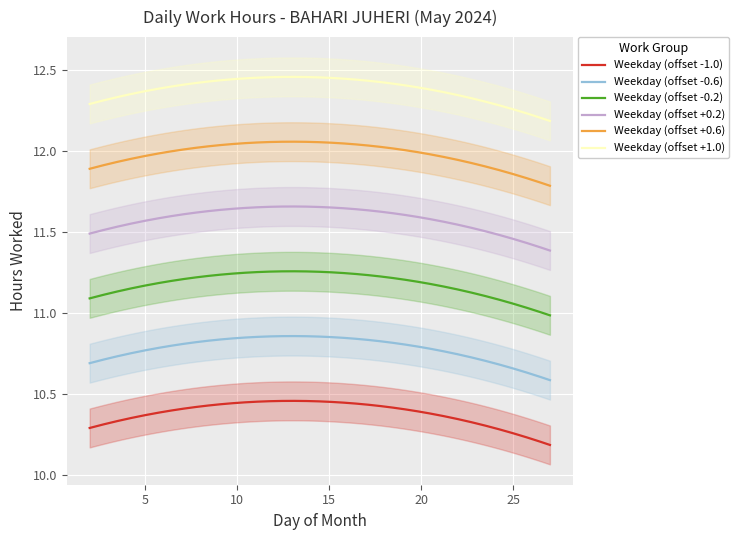

True or false: Weekday (offset +1.0) and Weekday (offset -0.6) intersect in this chart.

False